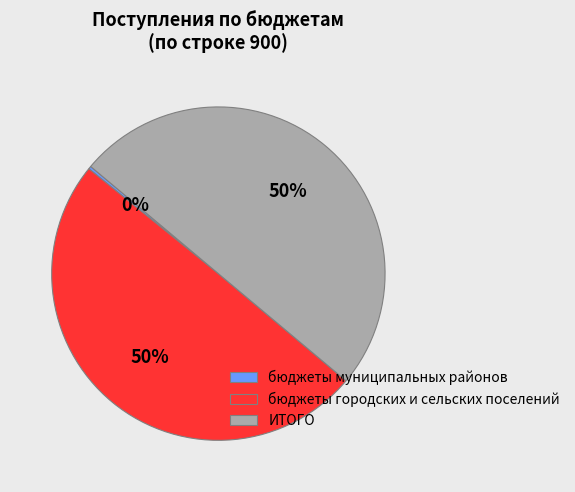

True or false: ИТОГО accounts for 50% of the total.

True